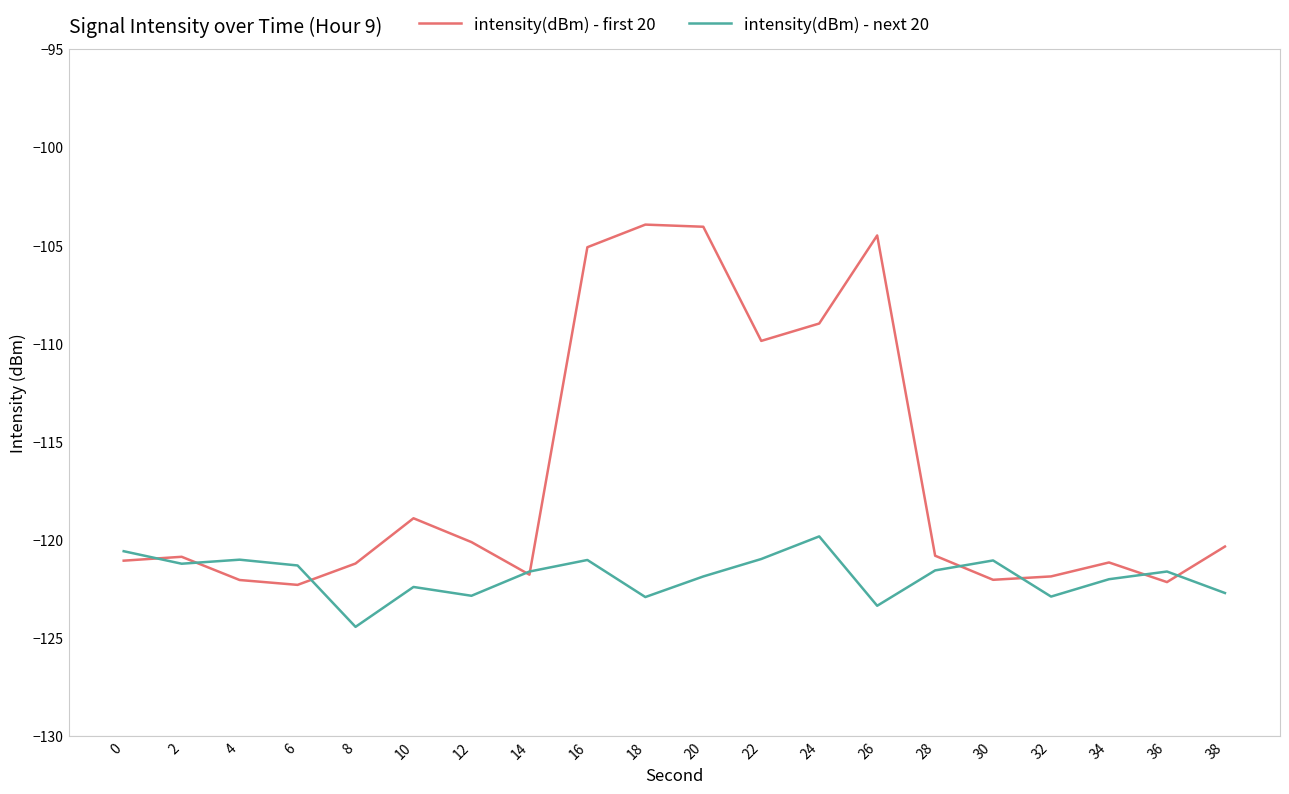

Which series has the largest total across all categories?

intensity(dBm) - first 20